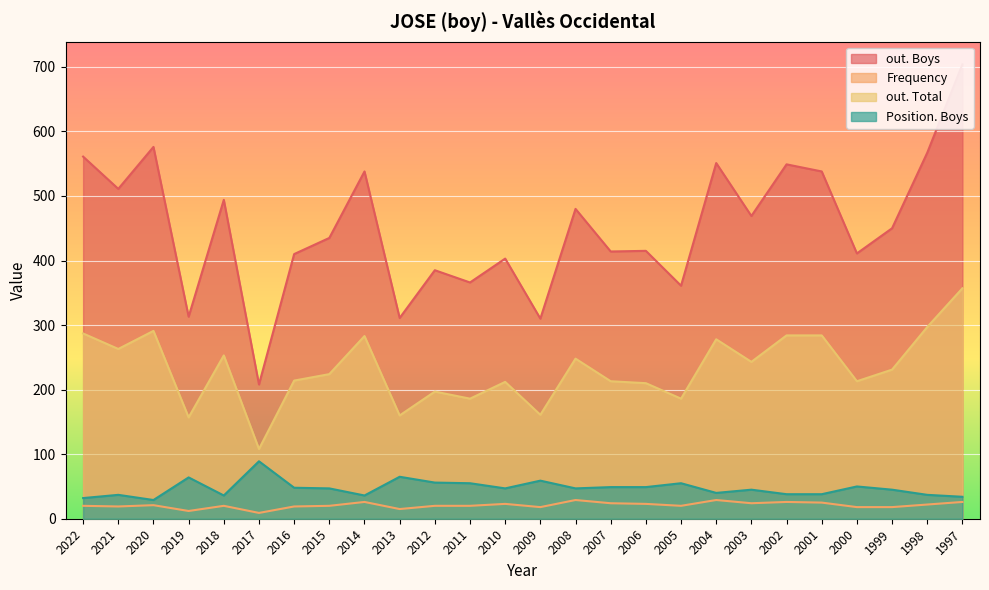

True or false: Position. Boys and Frequency cross at least once.

False